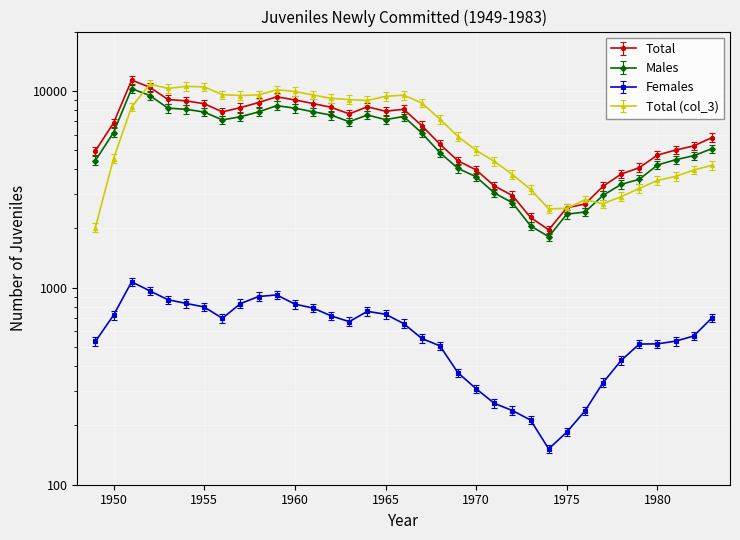

What is the sum of all Total (col_3) values?

231072